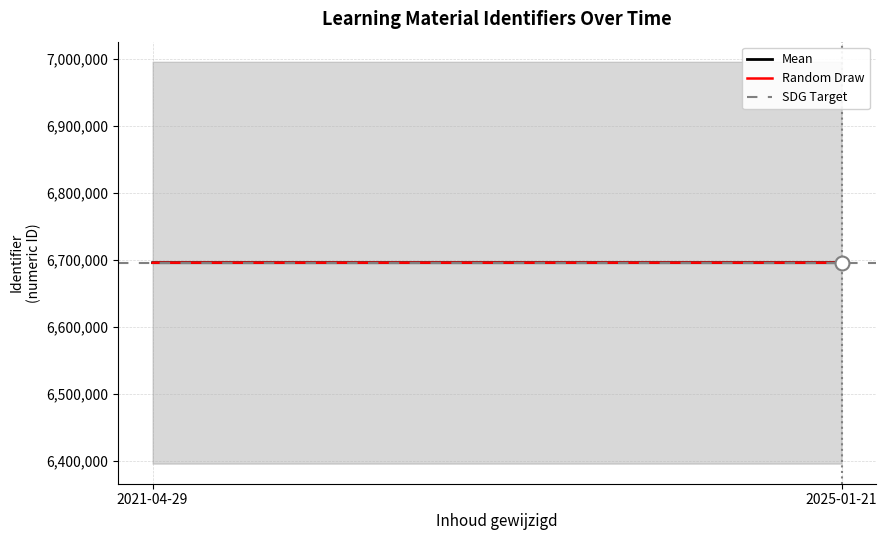

Reading left to right, list all the values displayed in this chart.

6695879	6695880	6695882	6695884	6695885	6695891	6695892	6695907